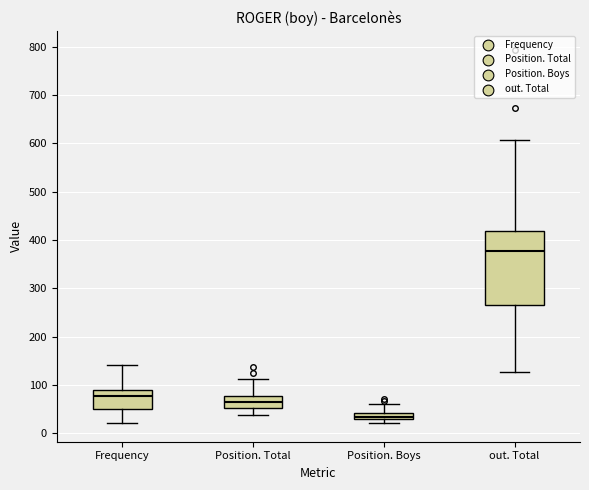

Which box's median line is the highest?

out. Total